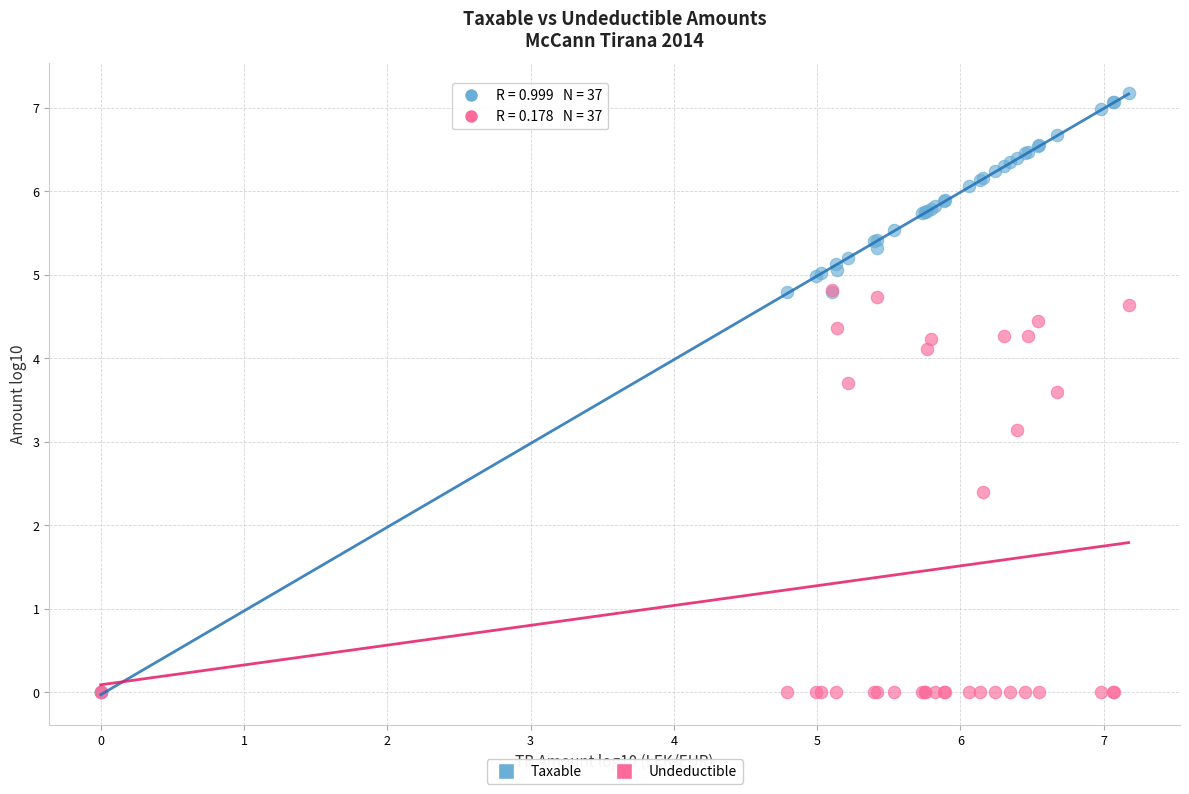

In the Undeductible series, what Y value is closest to 2?

2.4